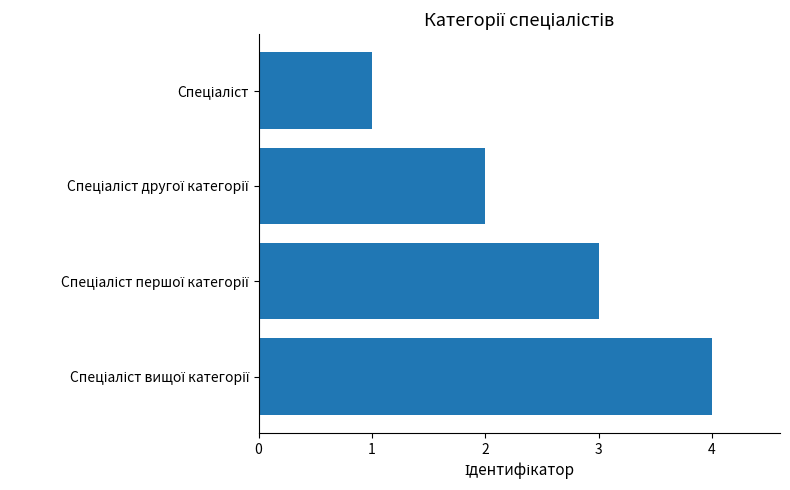

What is the maximum value shown in the chart?

4